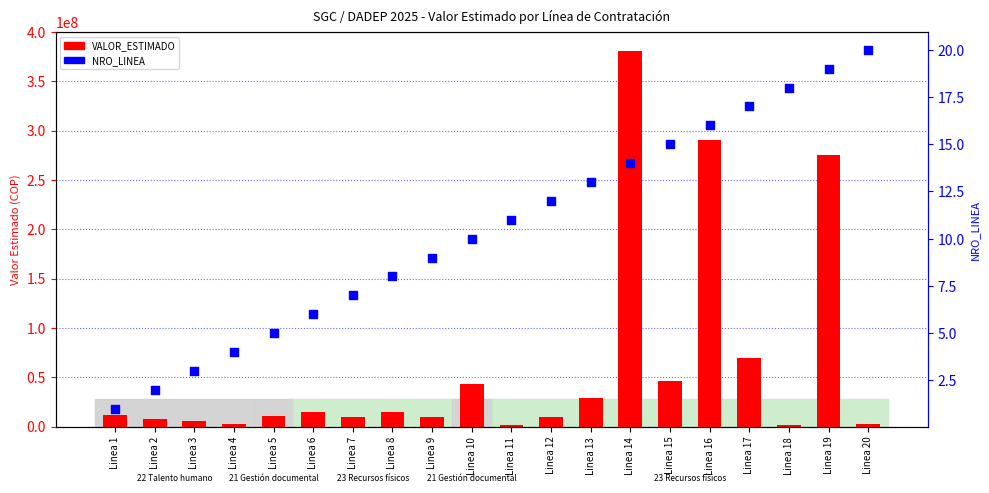

What are all the series names shown in the legend?

VALOR_ESTIMADO, NRO_LINEA